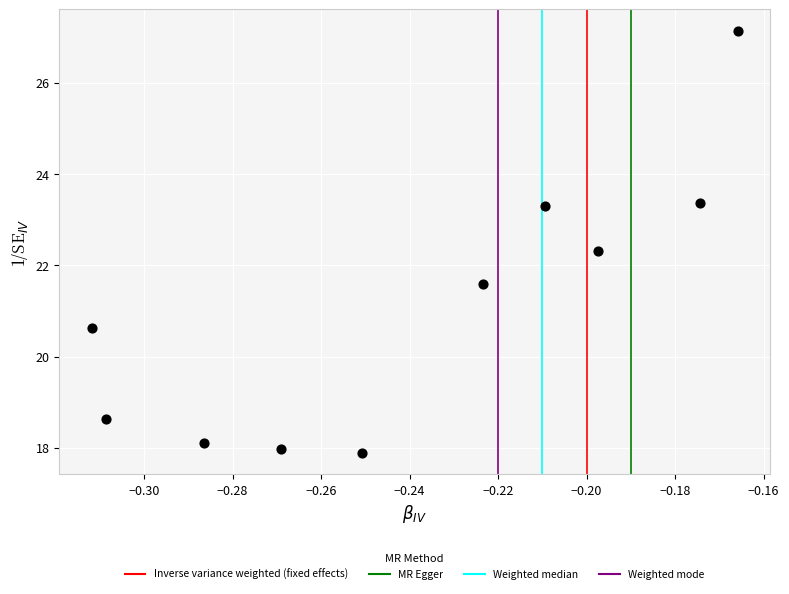

What is the range of Y values (max minus min)?

9.3